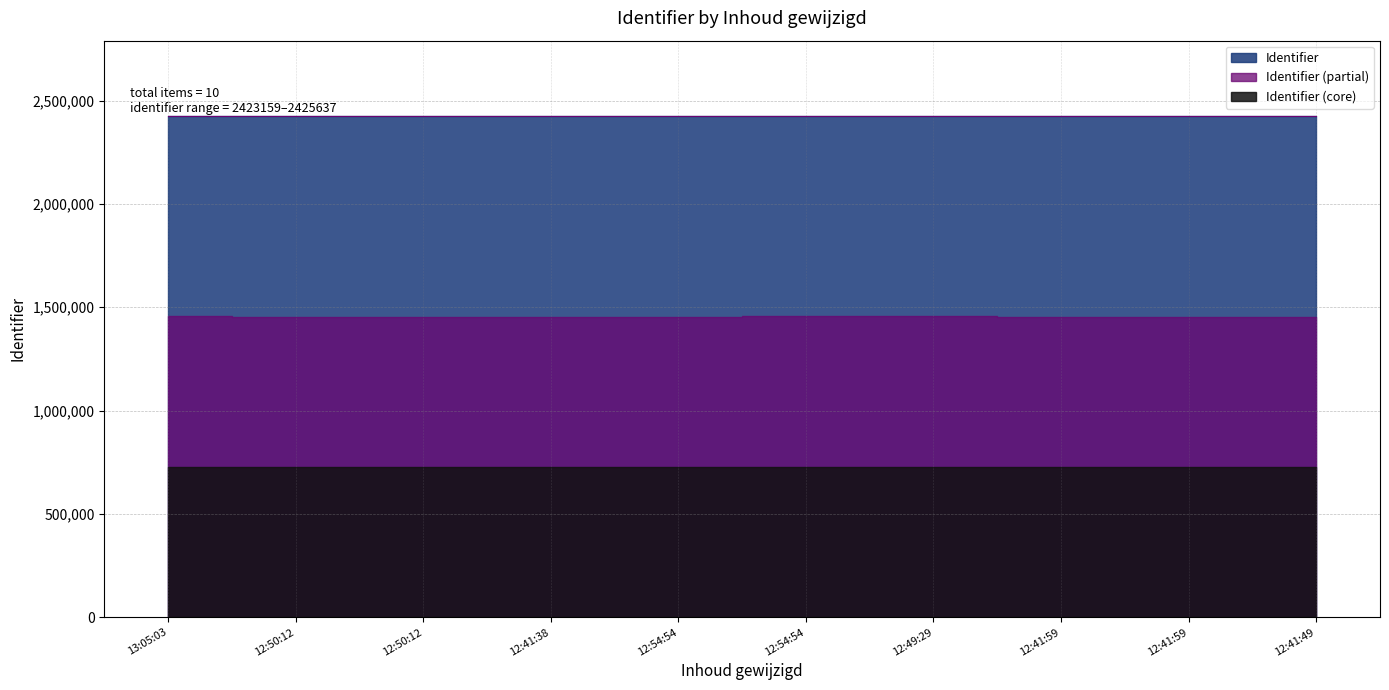

What is the value of the 8th point from the left?

2423838